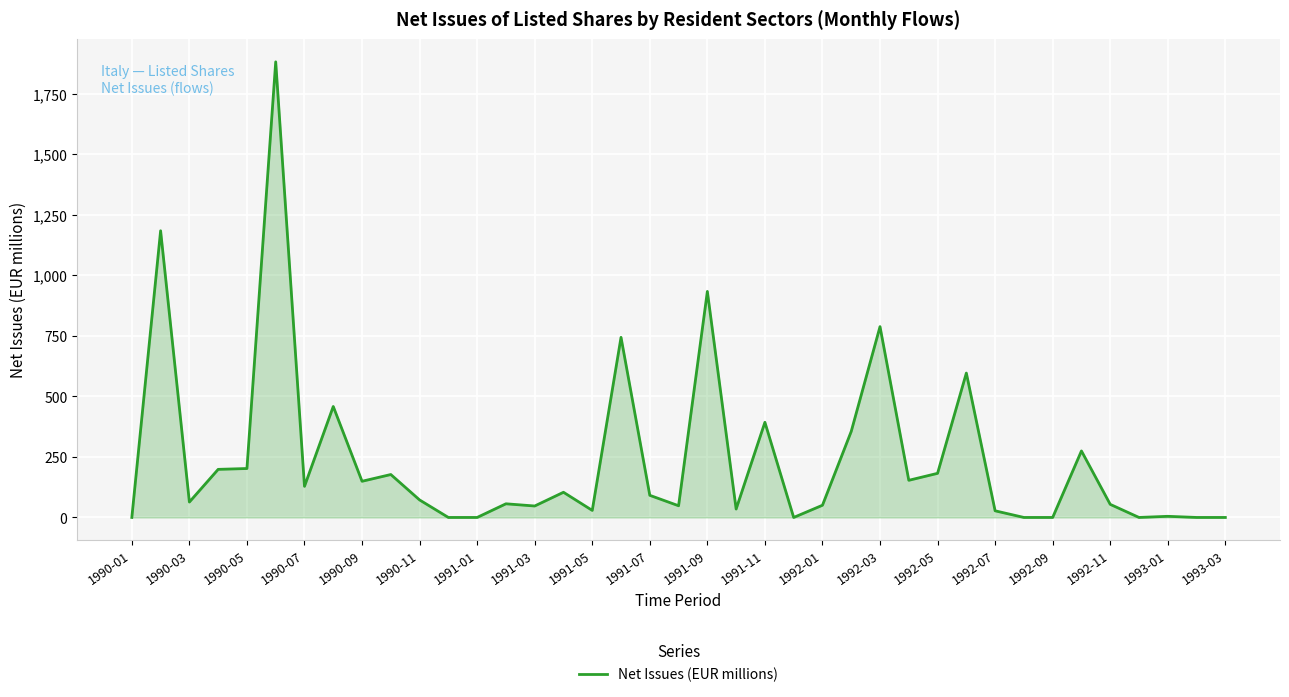

What is the difference between the maximum and minimum values?

1881.6